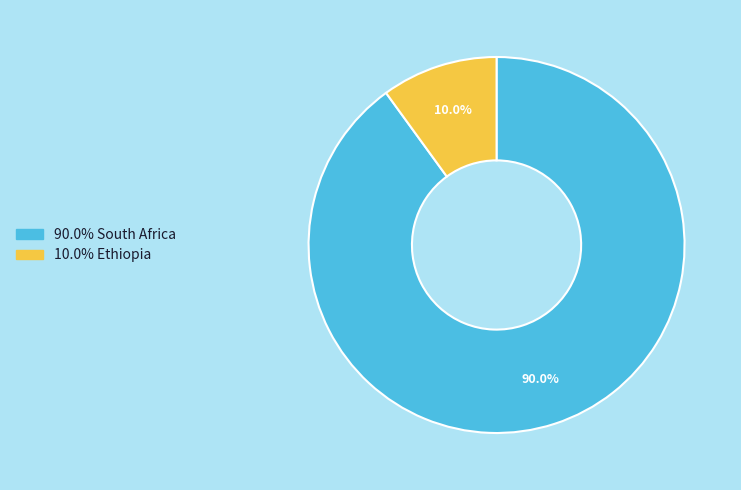

Does any single category account for the majority?

Yes